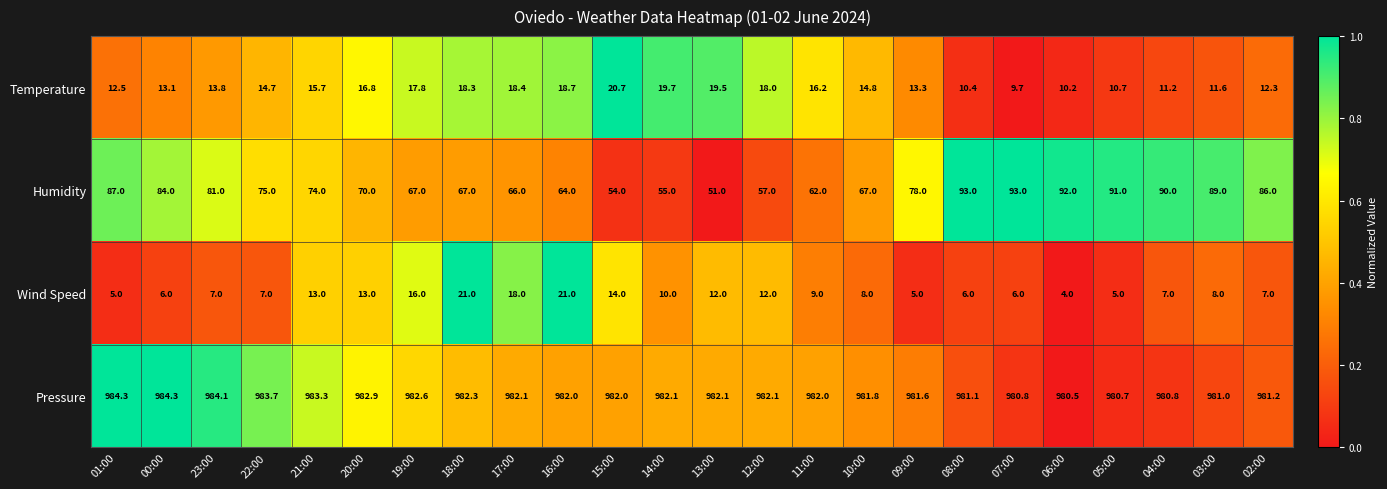

What is the minimum value for Temperature?

9.7